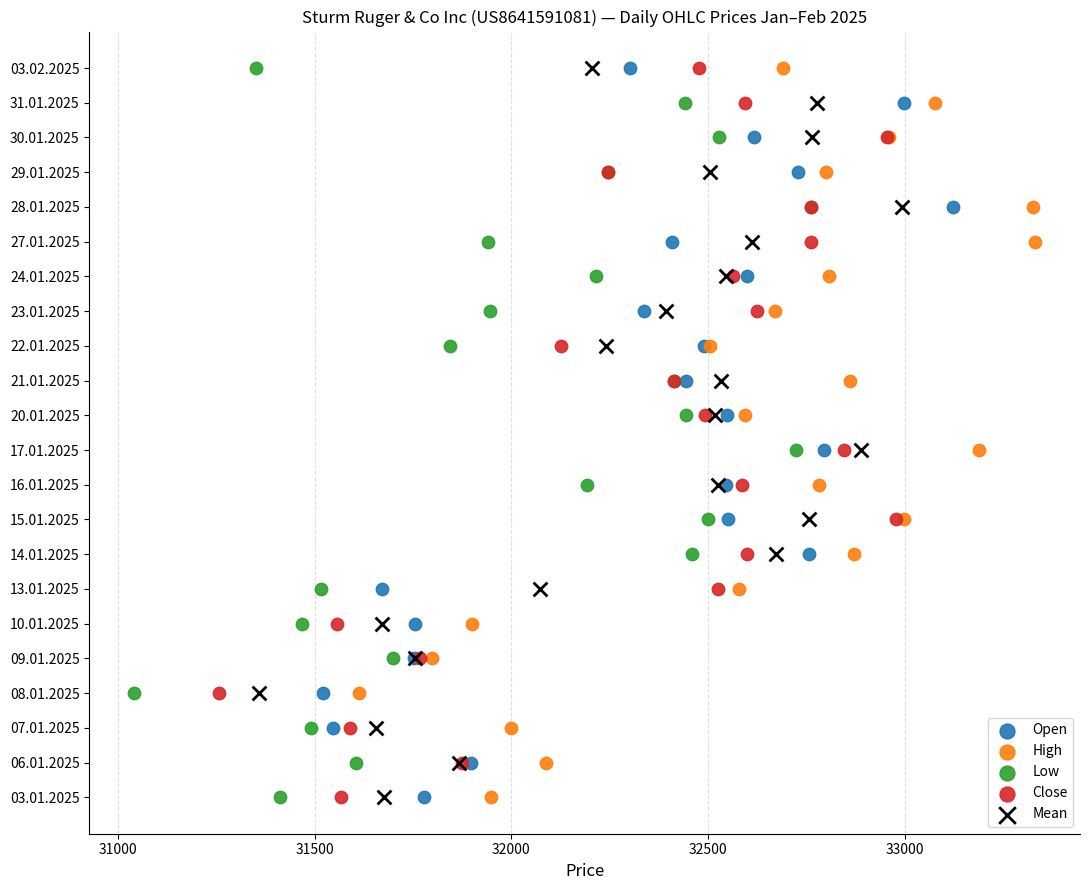

What are all the series names shown in the legend?

Open, High, Low, Close, Mean